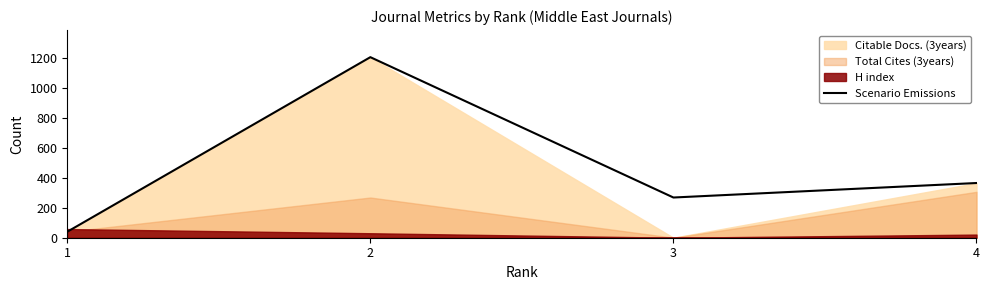

List the labels in order of value, smallest first.

1, 3, 4, 2